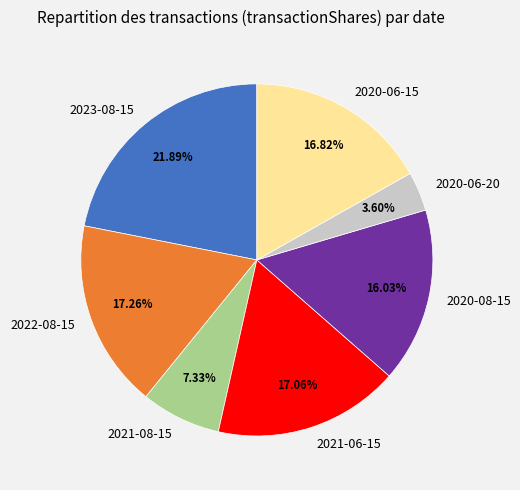

To the nearest percent, what is the difference between the largest and smallest slice percentages?

18%